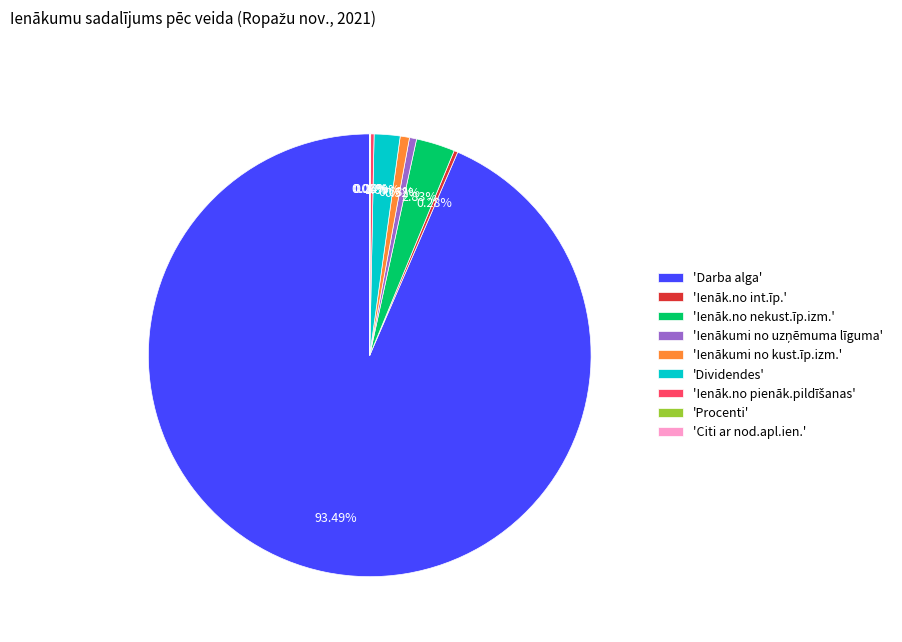

Which slice is the largest?

'Darba alga'